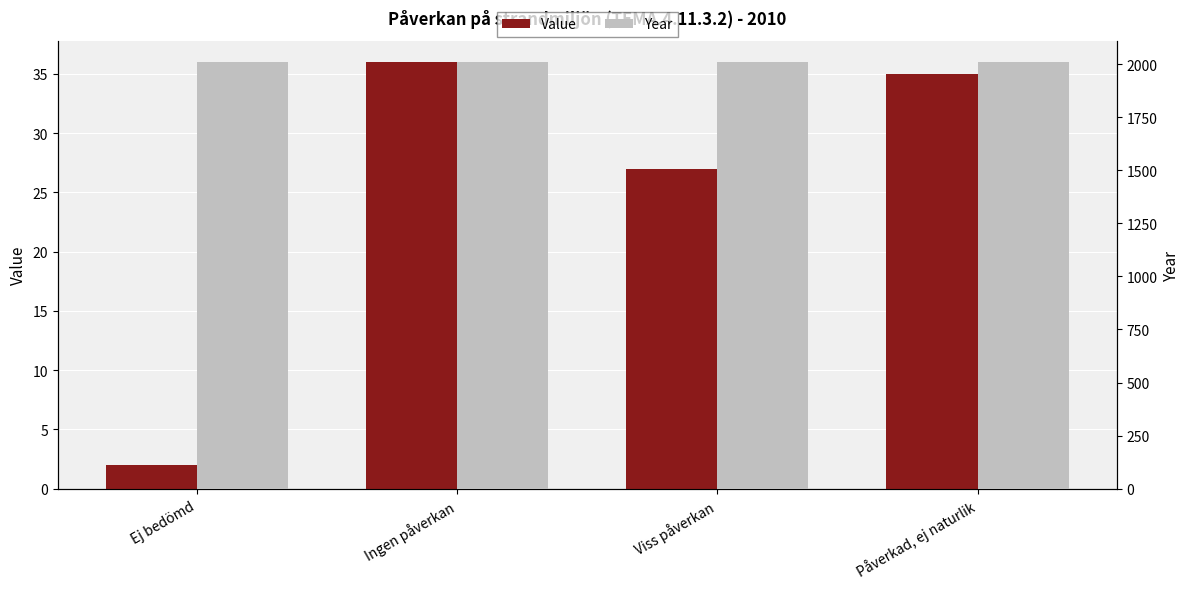

How many bars are there in total?

8